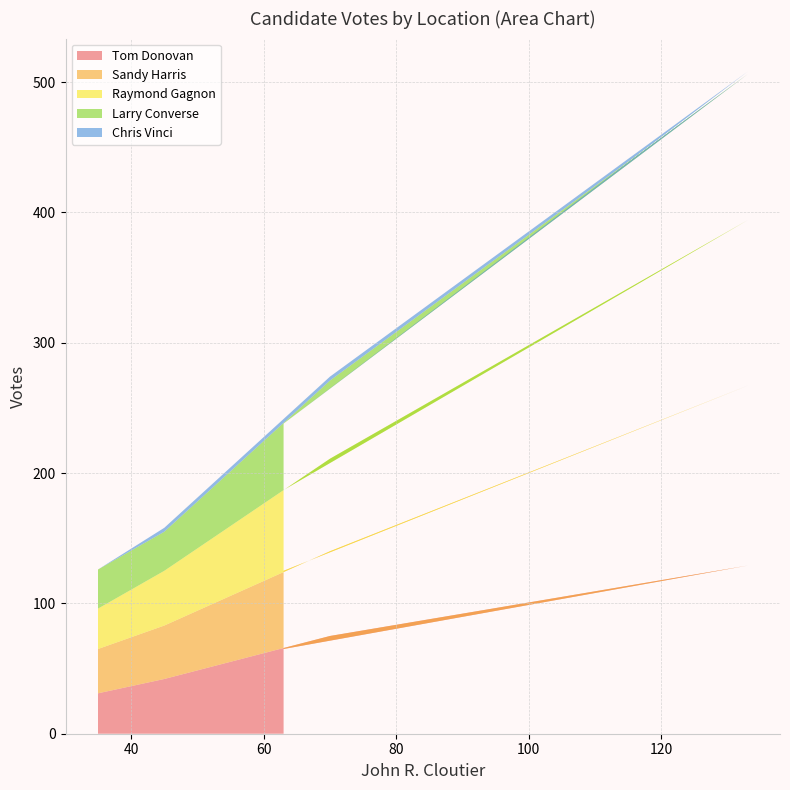

What is the lowest value of the Tom Donovan series?

31